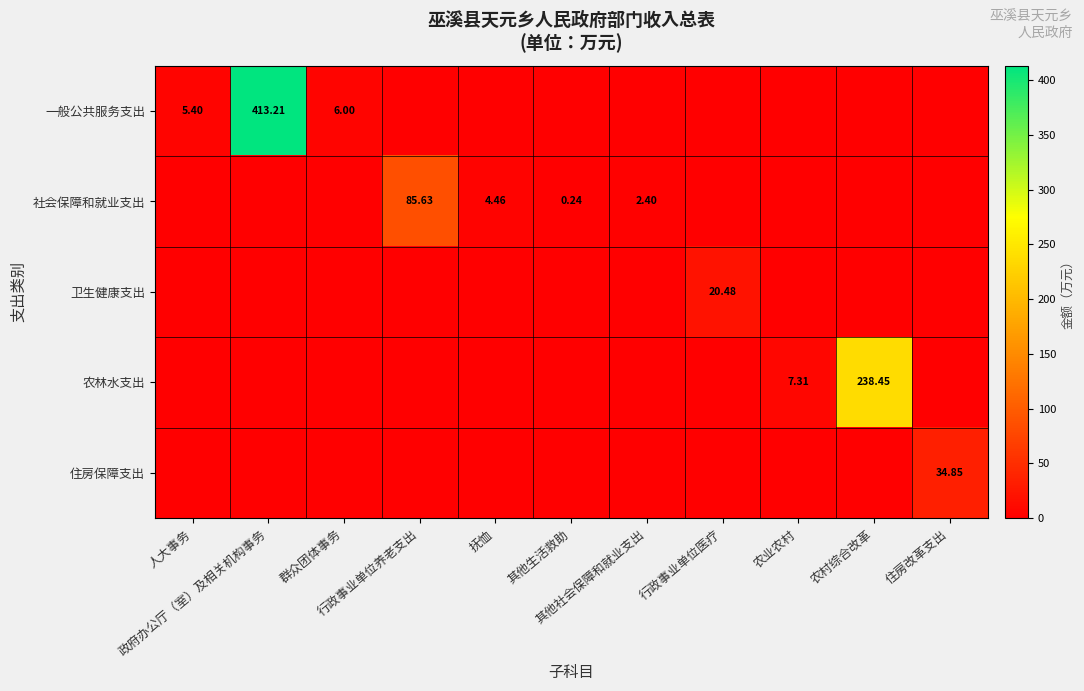

Rank the categories by 住房保障支出 value from lowest to highest.

人大事务, 政府办公厅（室）及相关机构事务, 群众团体事务, 行政事业单位养老支出, 抚恤, 其他生活救助, 其他社会保障和就业支出, 行政事业单位医疗, 农业农村, 农村综合改革, 住房改革支出